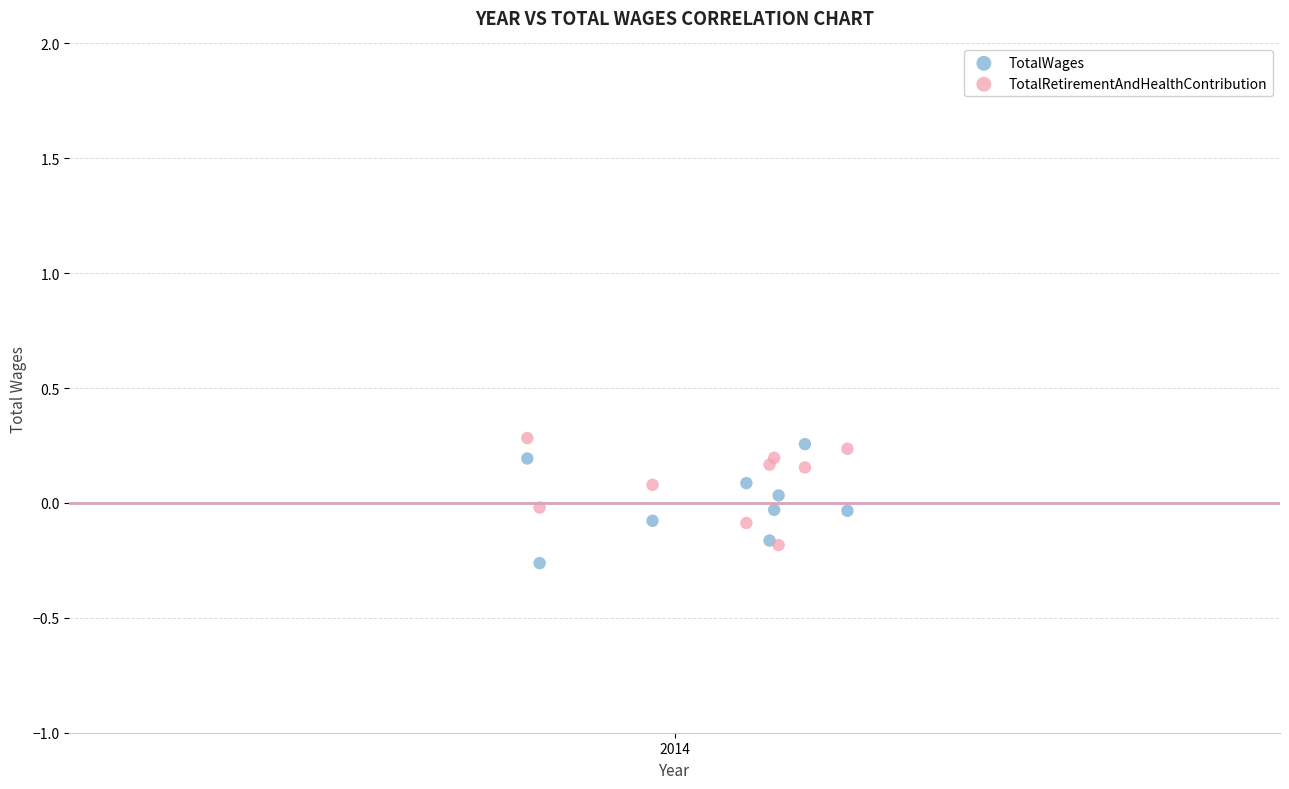

Which series has the widest spread of Y values?

TotalWages